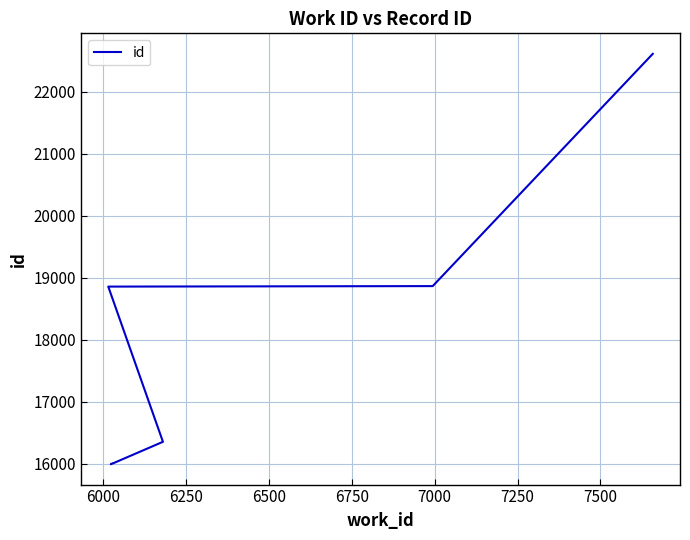

What is the value of the 10th point from the left?

22610